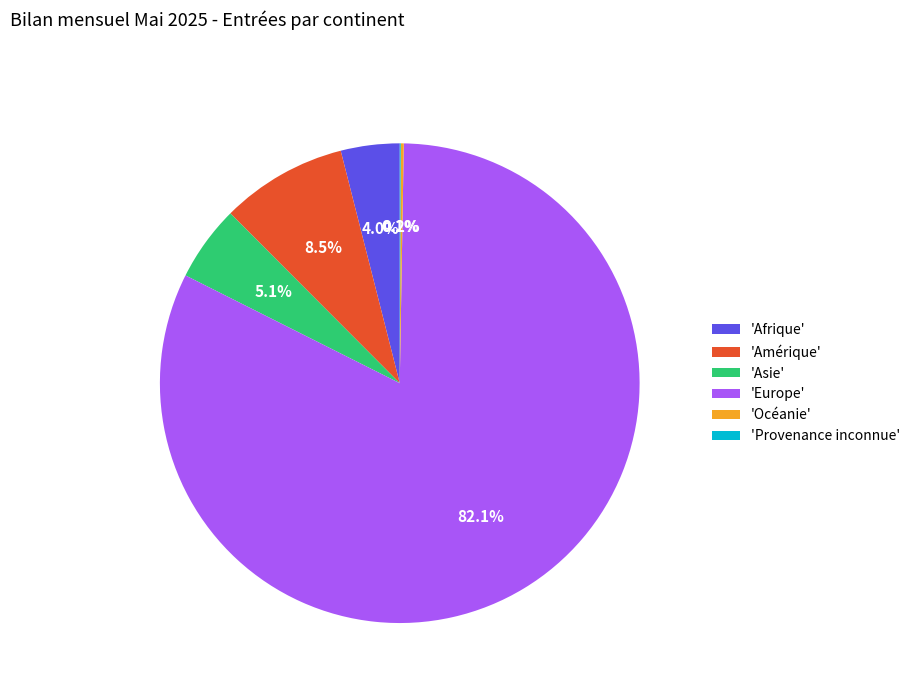

What is the majority slice?

'Europe'